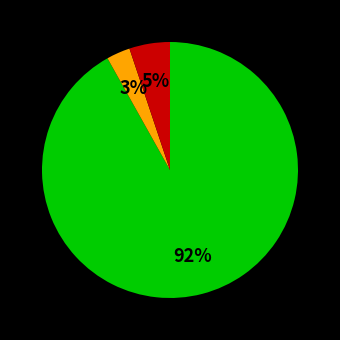

Count the number of slices in the pie.

3